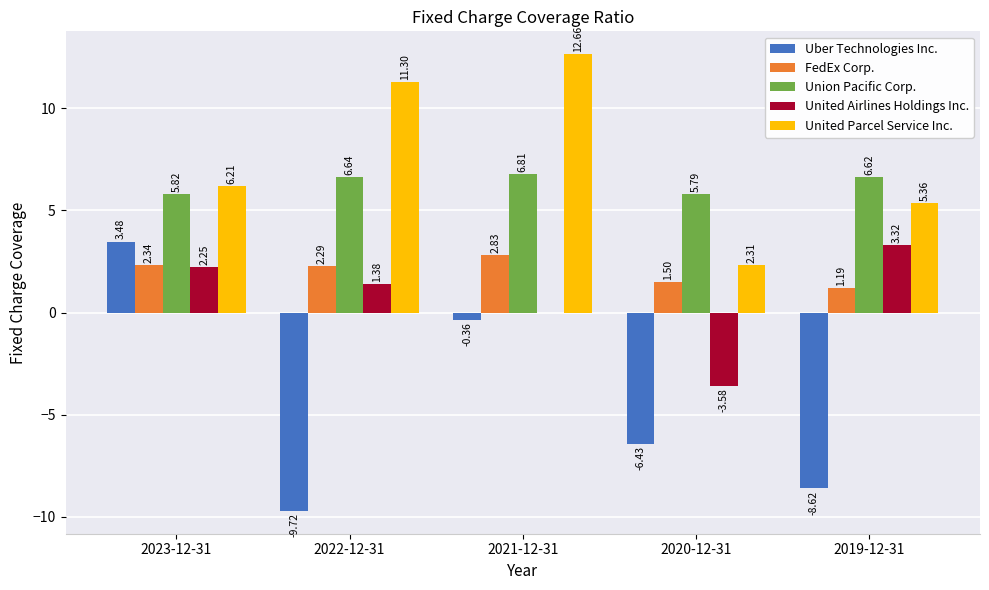

What is the sum of all Uber Technologies Inc. values?

-21.6